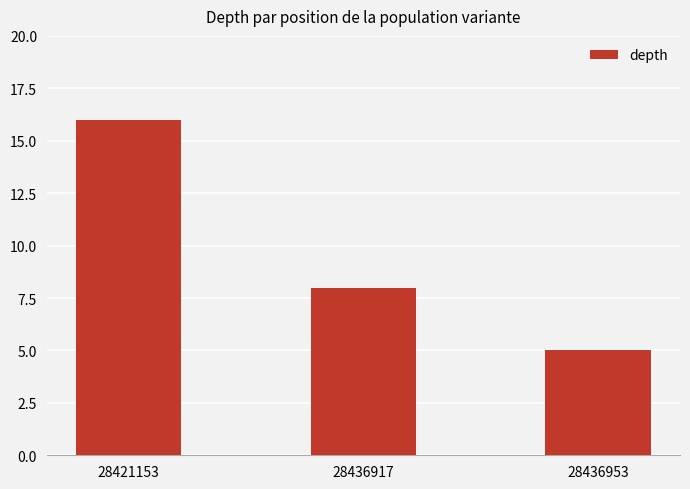

The chart shows a value of 8 at 28436953. True or false?

False